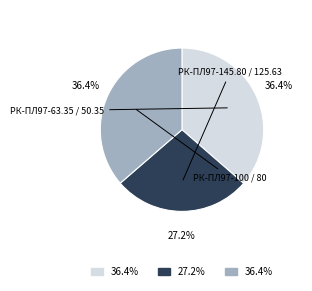

Is there a majority slice in this chart?

No